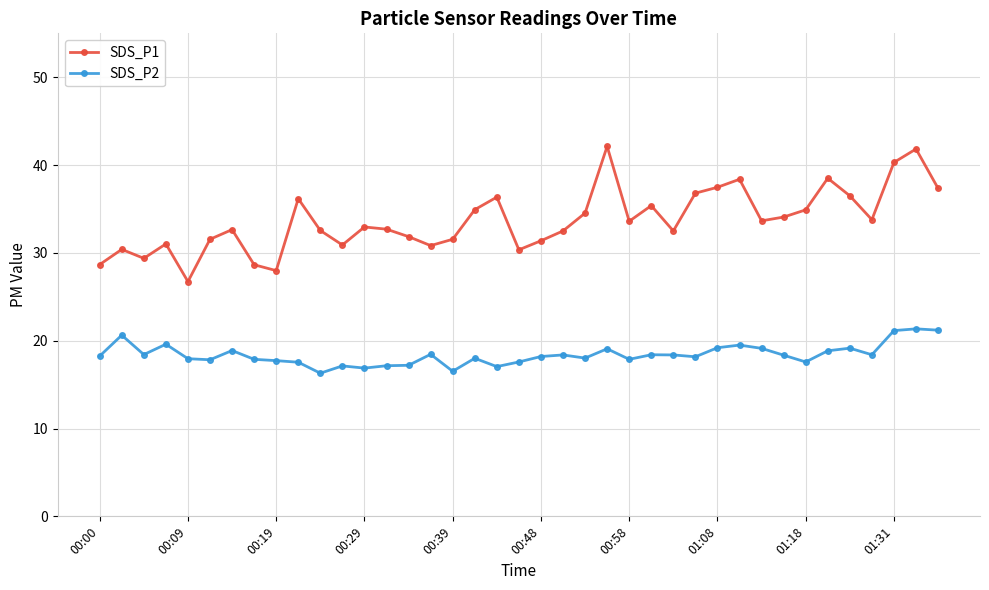

What is the difference between the maximum and minimum values in the SDS_P1 series?

15.4